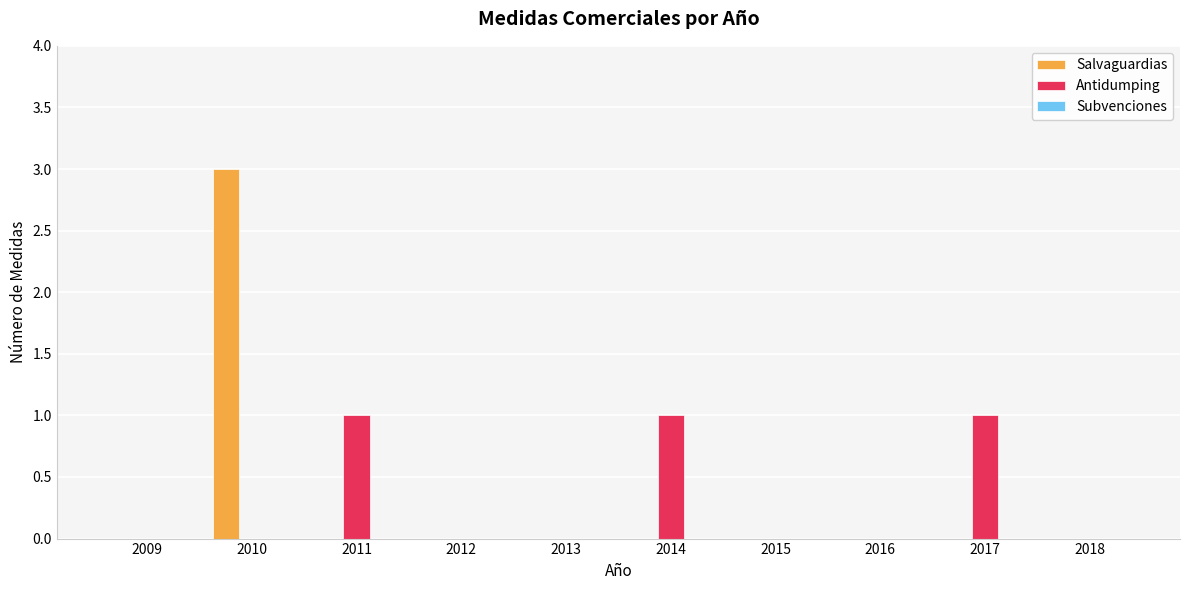

What is the approximate value of Antidumping at 2011?

1